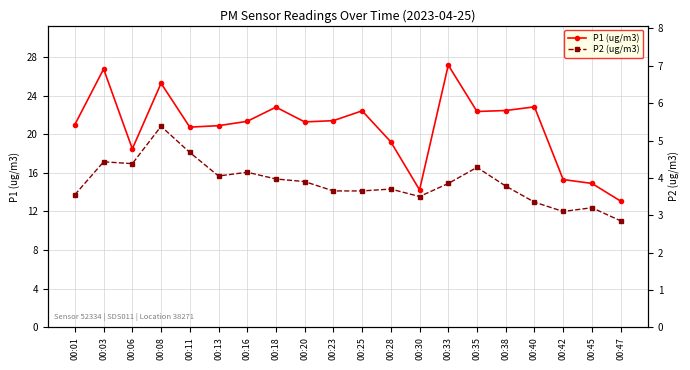

Which series changed the most between 00:11 and 00:30?

P1 (ug/m3)